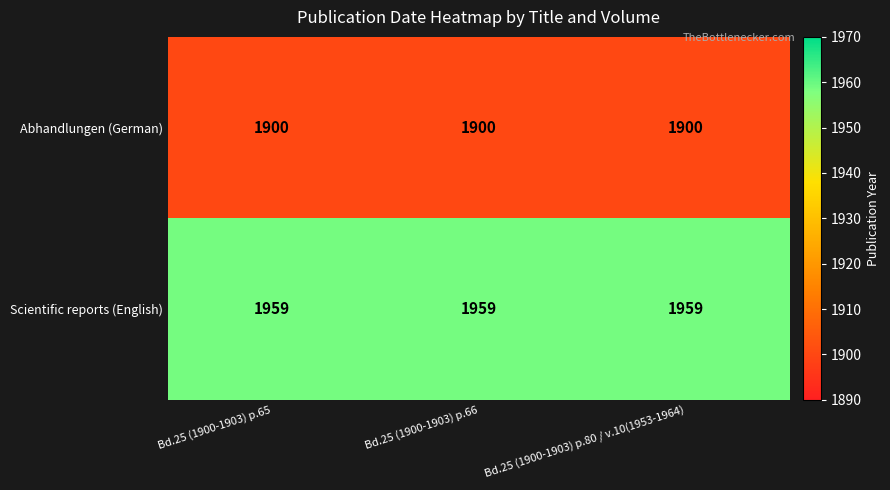

What is the sum of all Abhandlungen (German) values?

5700